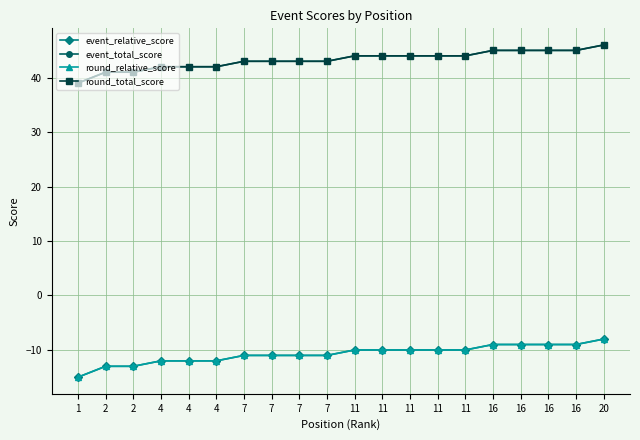

Is this an area chart (filled region under the line)?

No